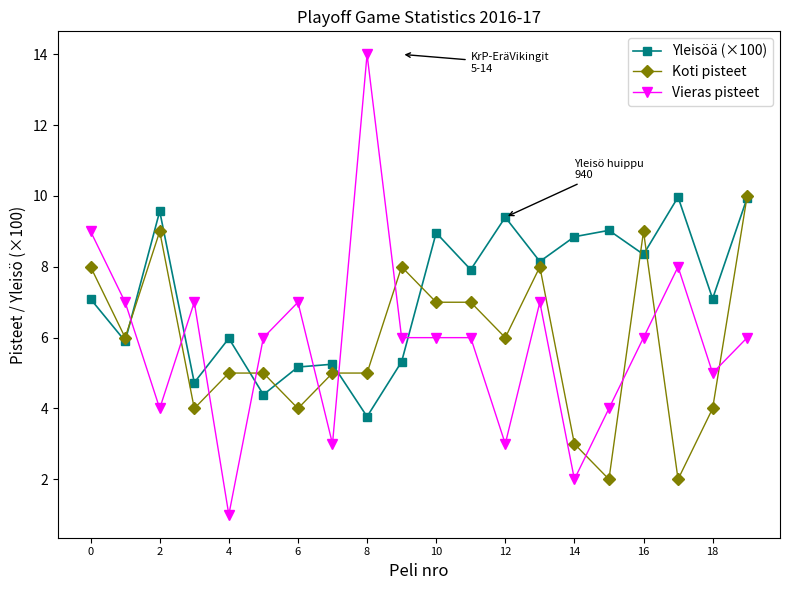

How many data points does each series have?

20